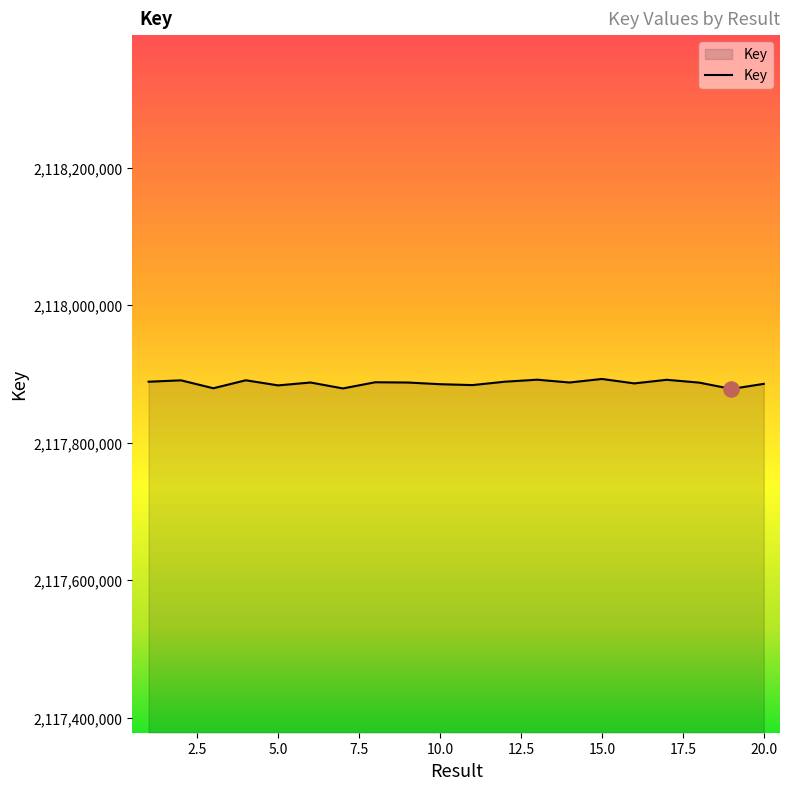

What is the maximum value shown in the chart?

2117892733